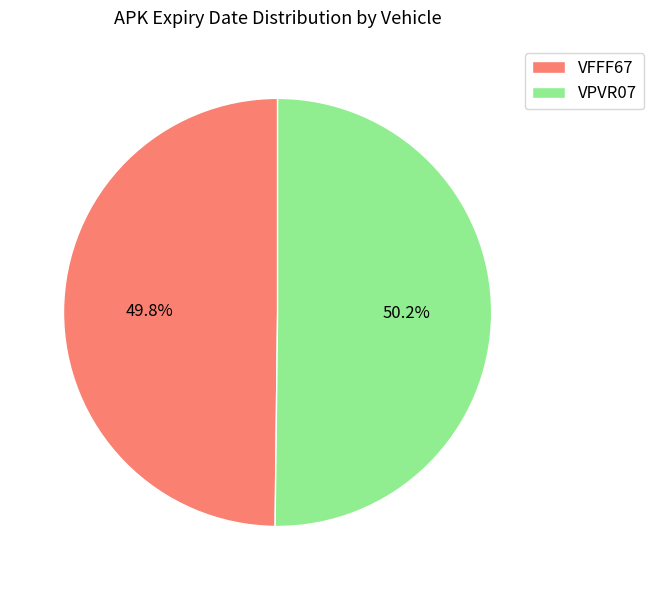

What percentage do VPVR07 and VFFF67 together represent?

100.0%